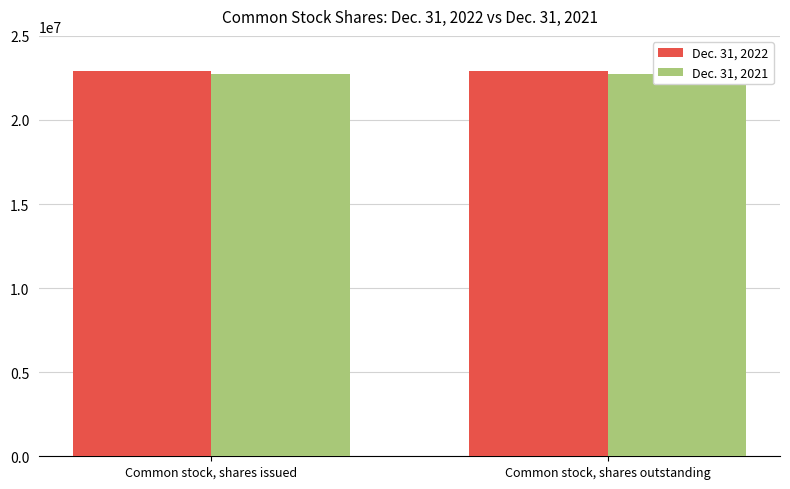

What is the sum of the Dec. 31, 2022 values at Common stock, shares issued and Common stock, shares outstanding?

45883286